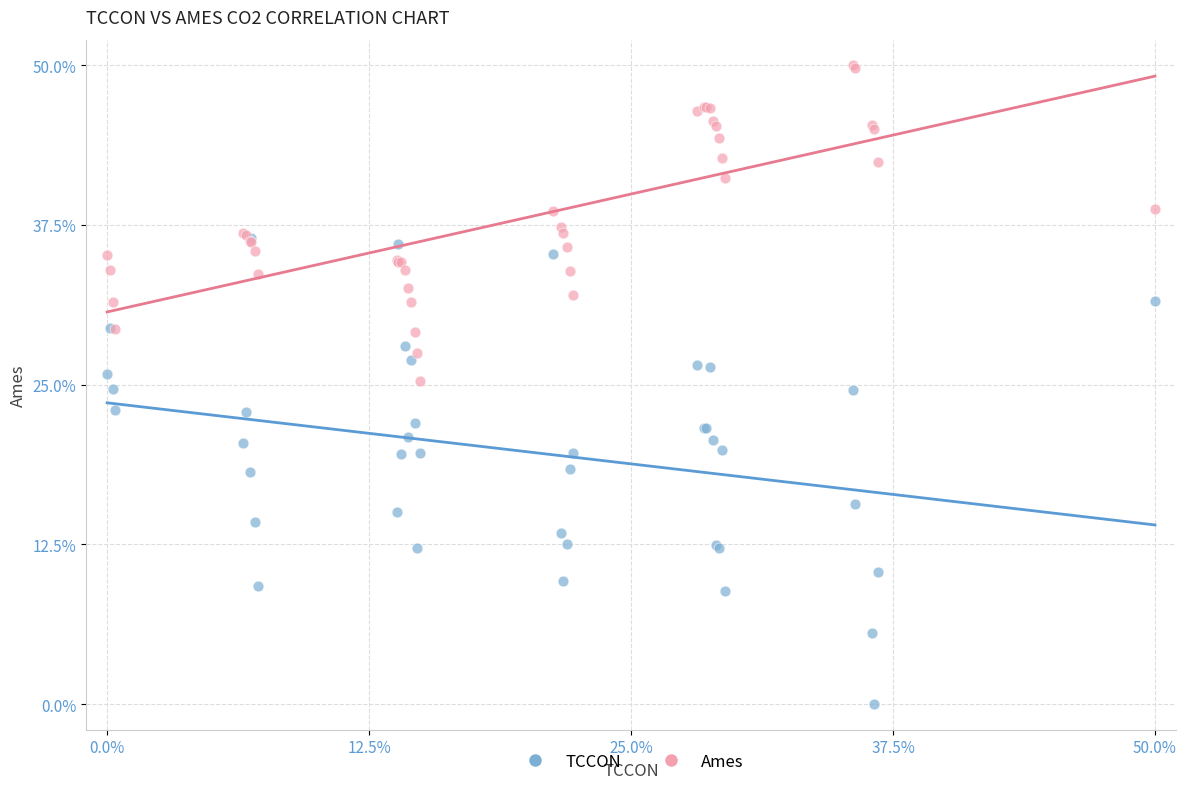

Which series has the largest Y range (max minus min)?

TCCON